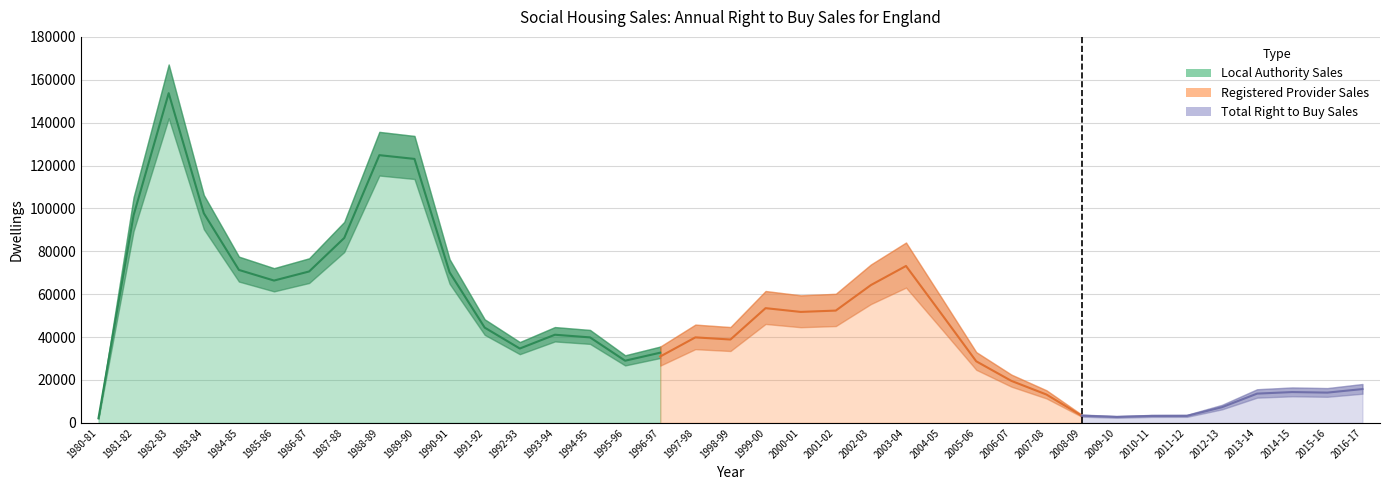

How many series are shown in this chart?

3